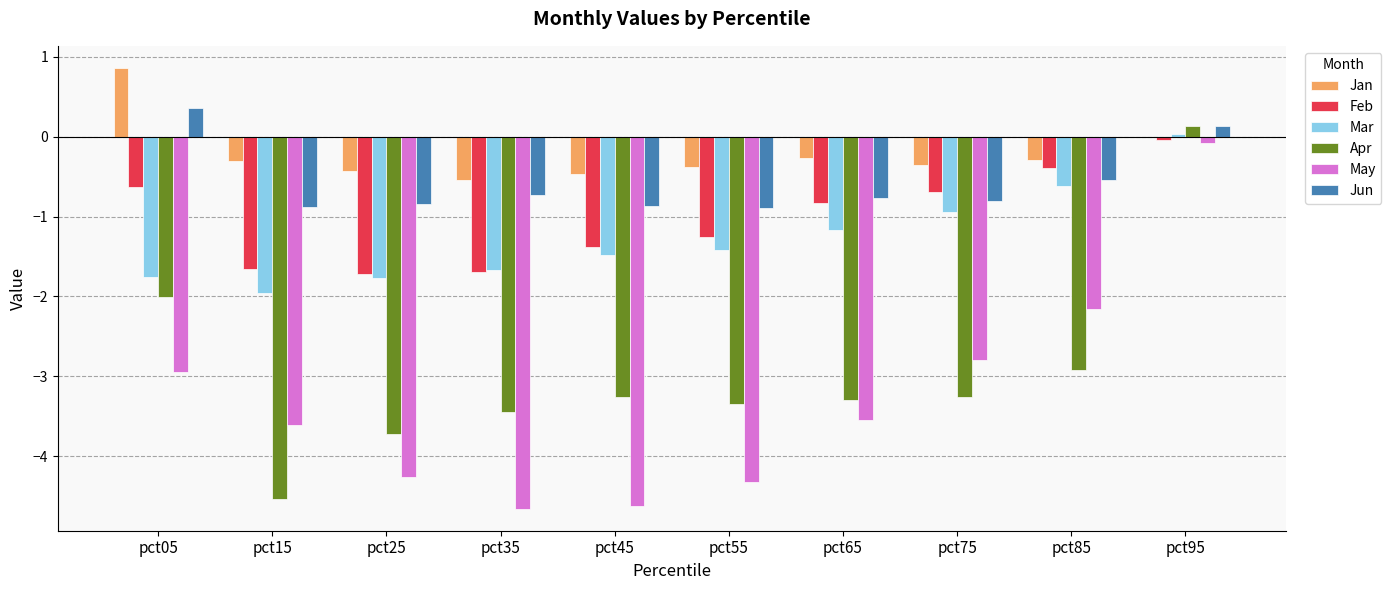

What is the difference between the May values at pct55 and pct75?

1.5